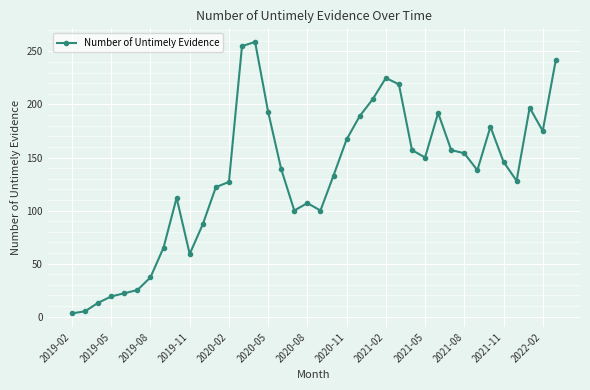

What is the maximum value shown in the chart?

259